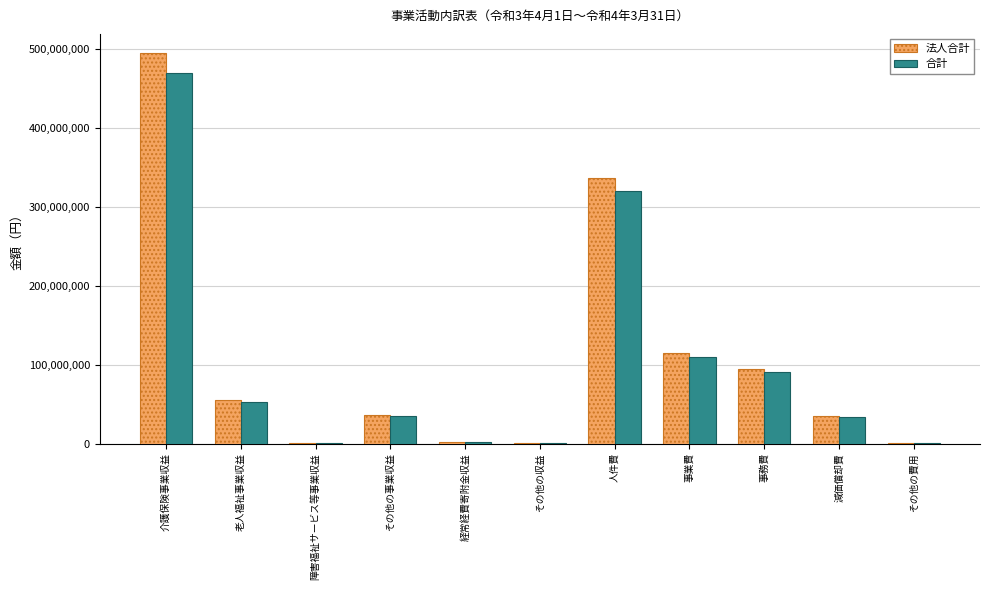

What is the sum of the 法人合計 values at 人件費 and その他の収益?

337611796.0